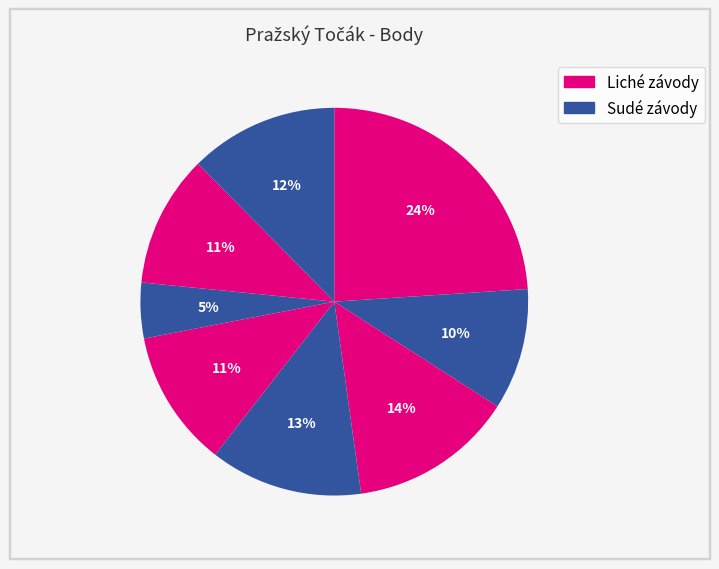

How many slices are in this pie chart?

8